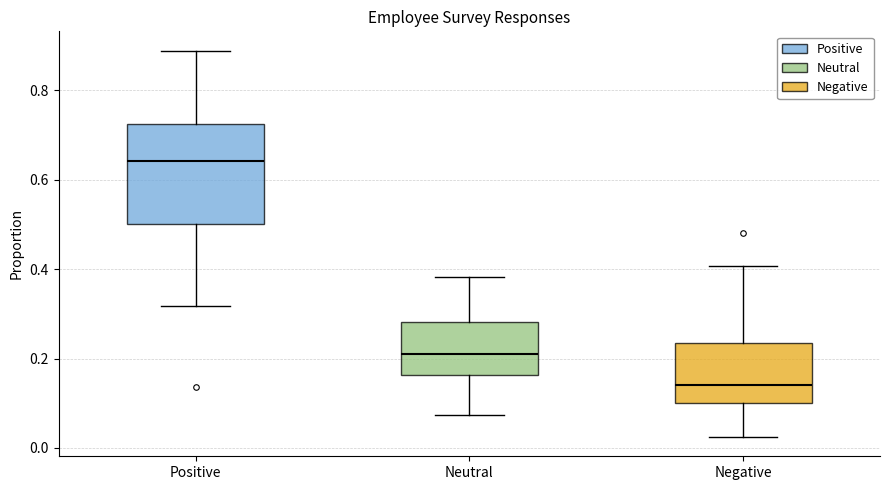

Where is the lower edge of the box for Neutral on the y-axis? The values are not printed on the chart, so give them approximately, as read against the axis.

0.16